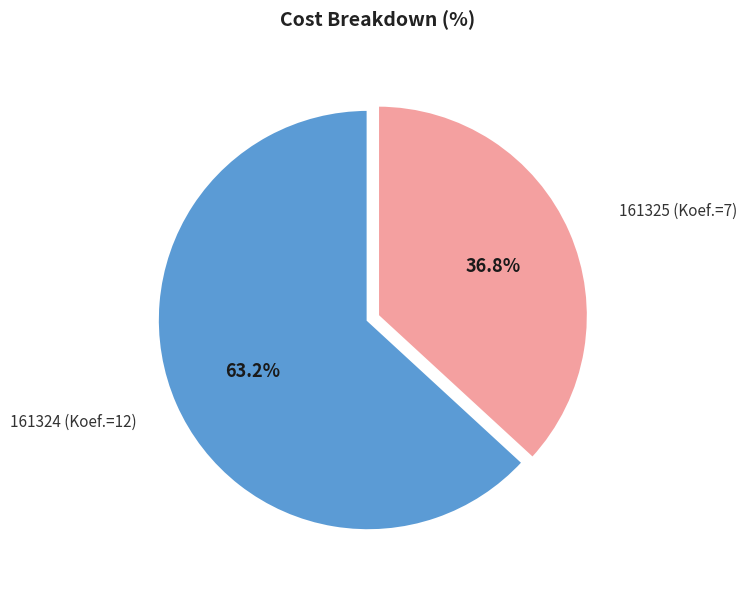

Is there any slice that represents more than half of the pie?

Yes